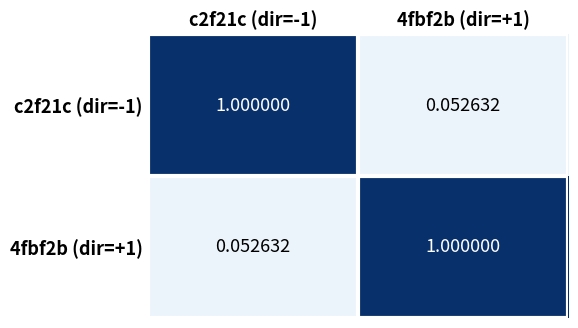

Is the value of c2f21c (dir=-1) at c2f21c (dir=-1) greater than the value of 4fbf2b (dir=+1) at c2f21c (dir=-1)?

Yes